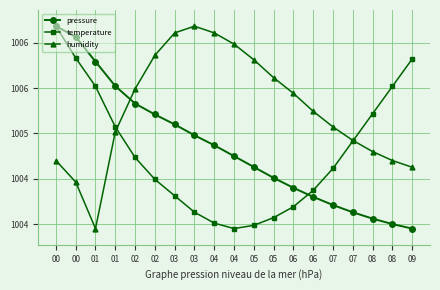

Reading right to left, what are all the values shown in this chart?

pressure: 09=100395.0	08=100400.0	08=100406.0	07=100413.0	07=100421.0	06=100430.0	06=100440.0	05=100451.0	05=100463.0	04=100475.0	04=100487.0	03=100498.0	03=100510.0	02=100521.0	02=100533.0	01=100552.3	01=100579.3	00=100606.7	00=100618.4
temperature: 09=100582.2	08=100552.0	08=100521.8	07=100491.6	07=100461.4	06=100437.3	06=100419.2	05=100407.1	05=100398.6	04=100395.0	04=100401.0	03=100413.1	03=100431.2	02=100449.4	02=100473.5	01=100507.3	01=100552.0	00=100583.4	00=100618.4
humidity: 09=100462.7	08=100470.1	08=100480.0	07=100492.4	07=100507.2	06=100524.5	06=100544.3	05=100561.6	05=100581.4	04=100598.7	04=100611.0	03=100618.4	03=100611.0	02=100586.3	02=100549.2	01=100501.8	01=100395.0	00=100446.4	00=100470.1